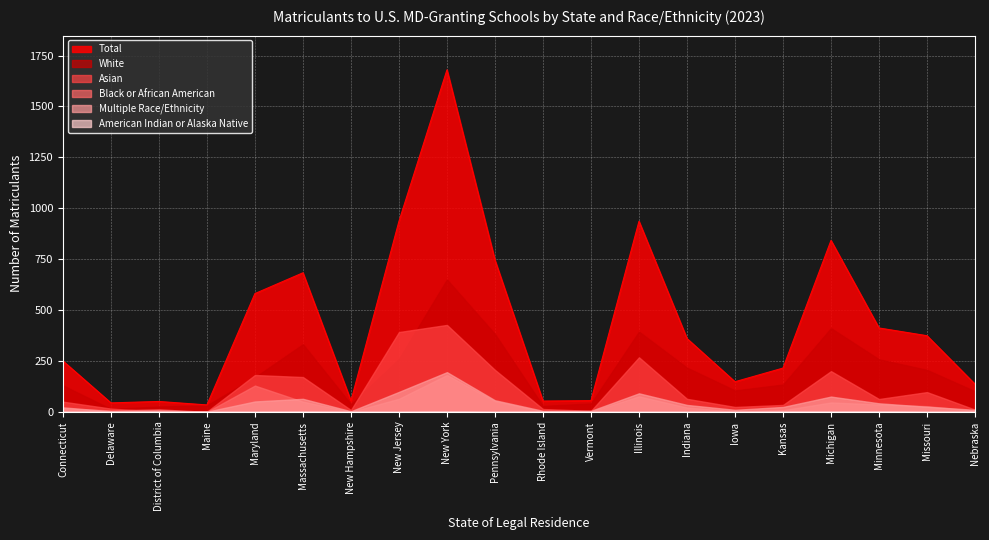

How many interior local peaks does the American Indian or Alaska Native series have?

4